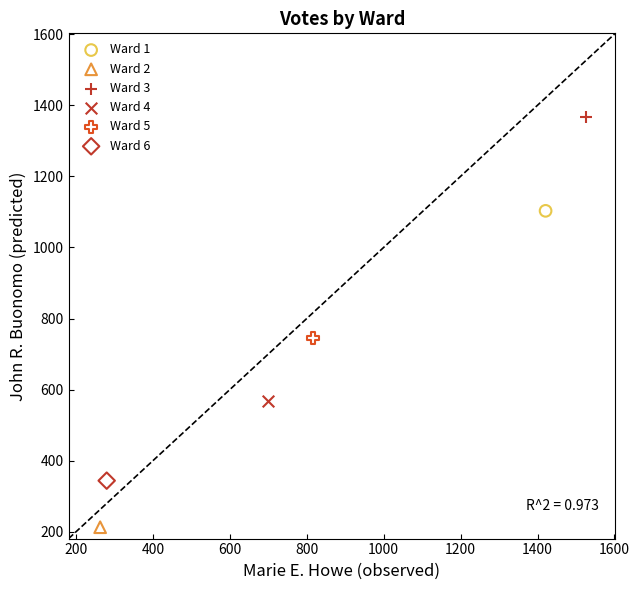

Which series contains the highest Y value?

Ward 3